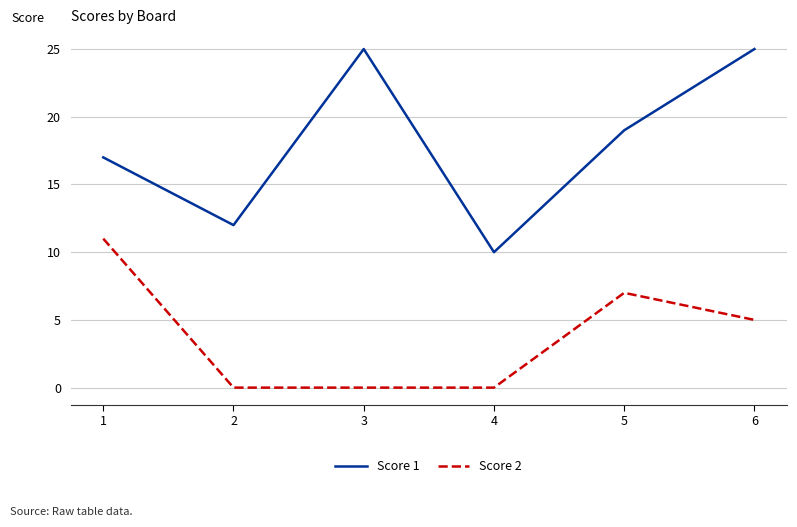

True or false: Score 2 has more than 2 points higher than both neighbors.

False